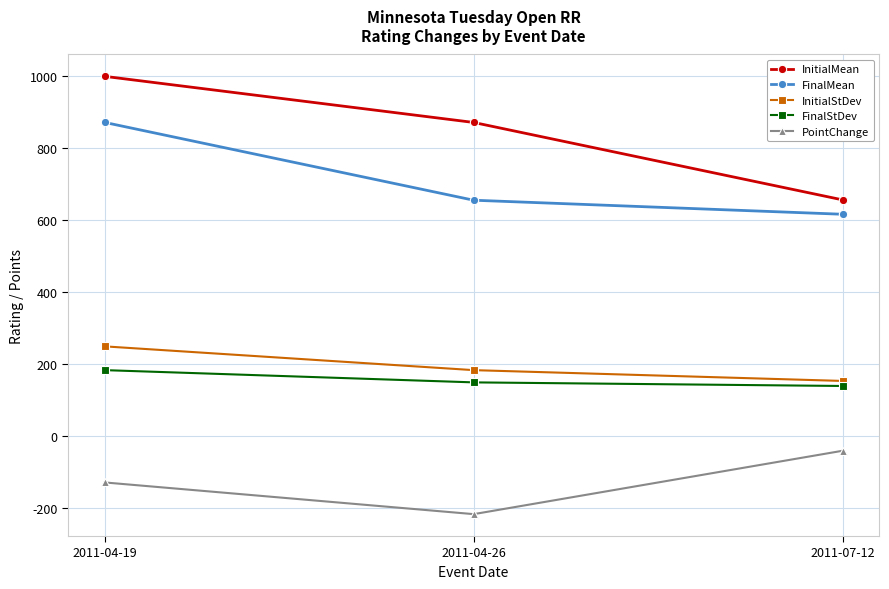

What is the label of the 3rd point from the left?

2011-07-12